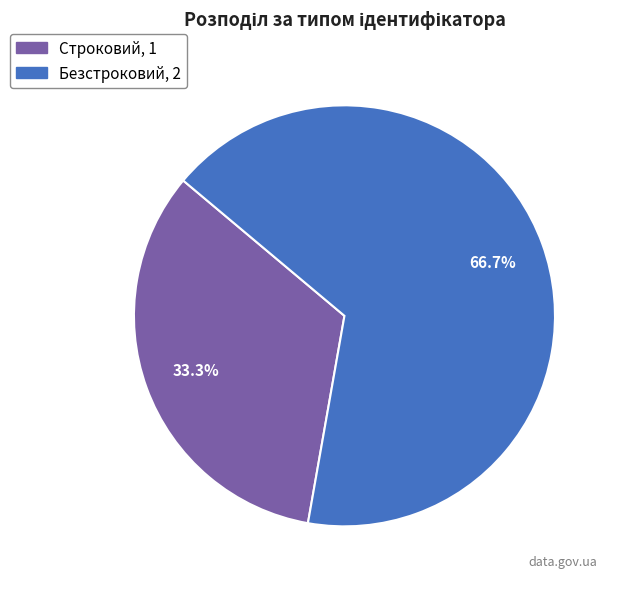

How much of the chart is everything except Безстроковий?

33.3%